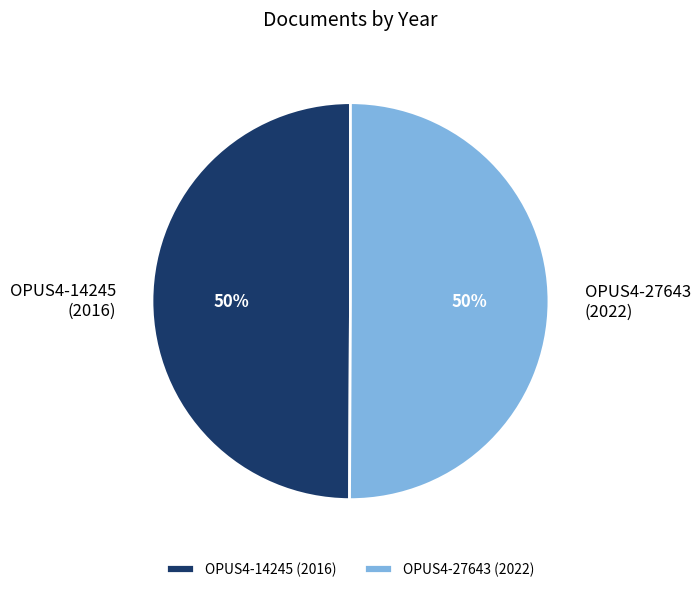

What percentage is the OPUS4-14245 (2016) slice, to the nearest percent?

50%